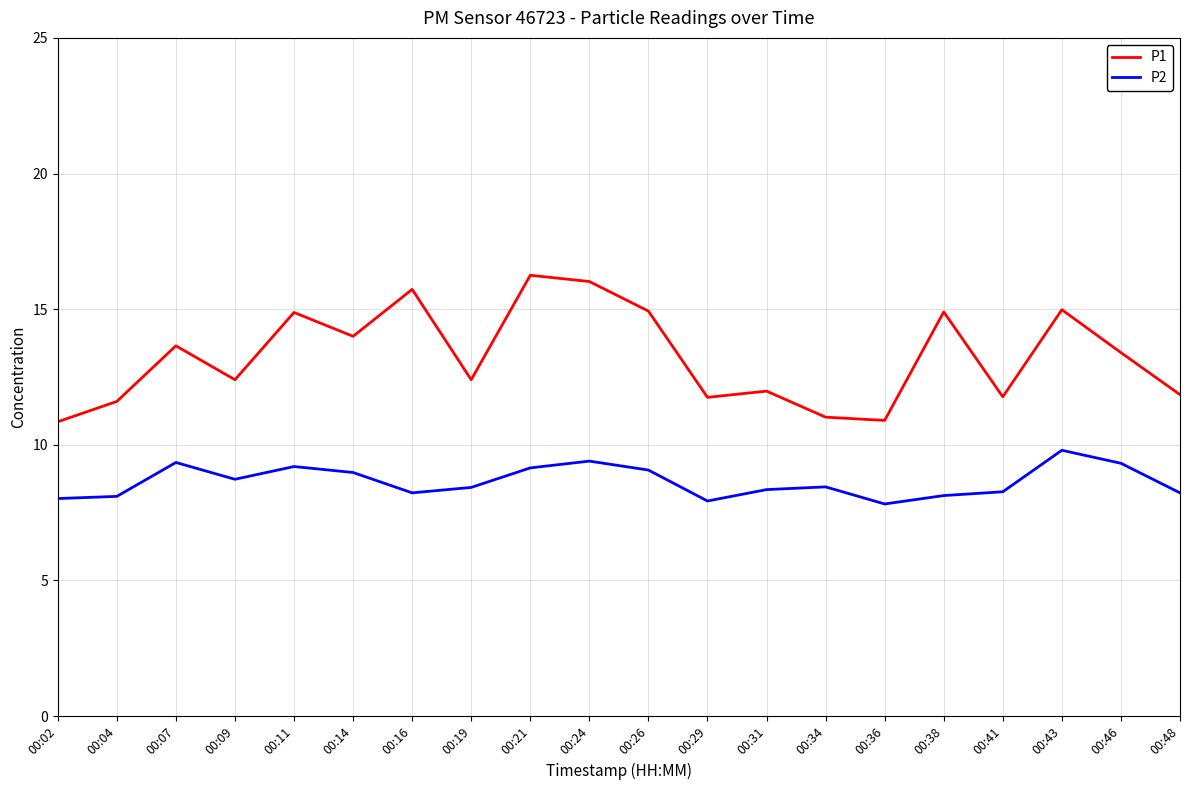

What is the average value of the P1 series?

13.3